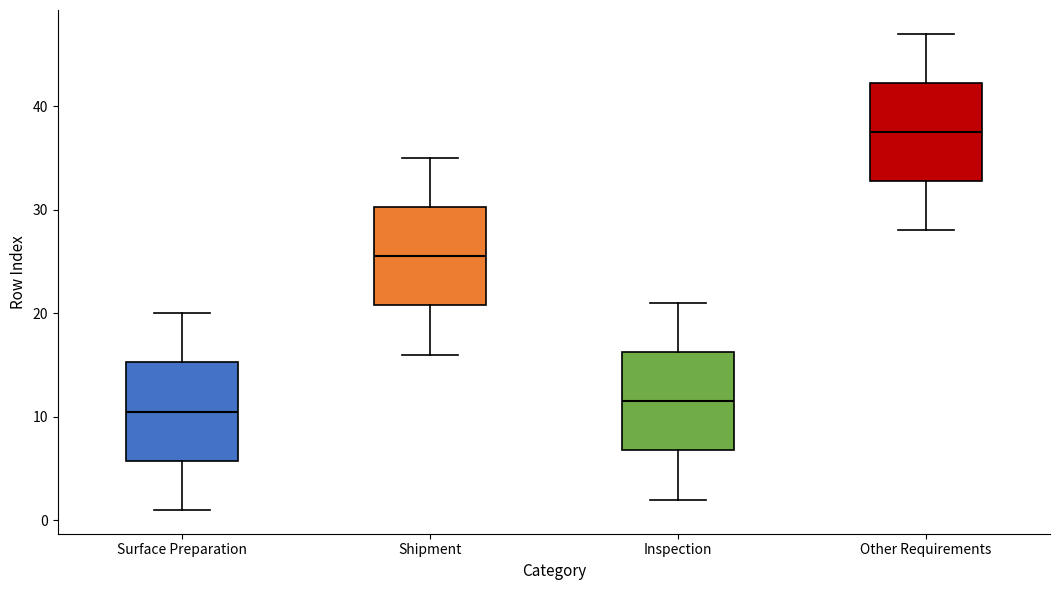

Where is the lower edge of the box for Surface Preparation on the y-axis? The values are not printed on the chart, so give them approximately, as read against the axis.

6